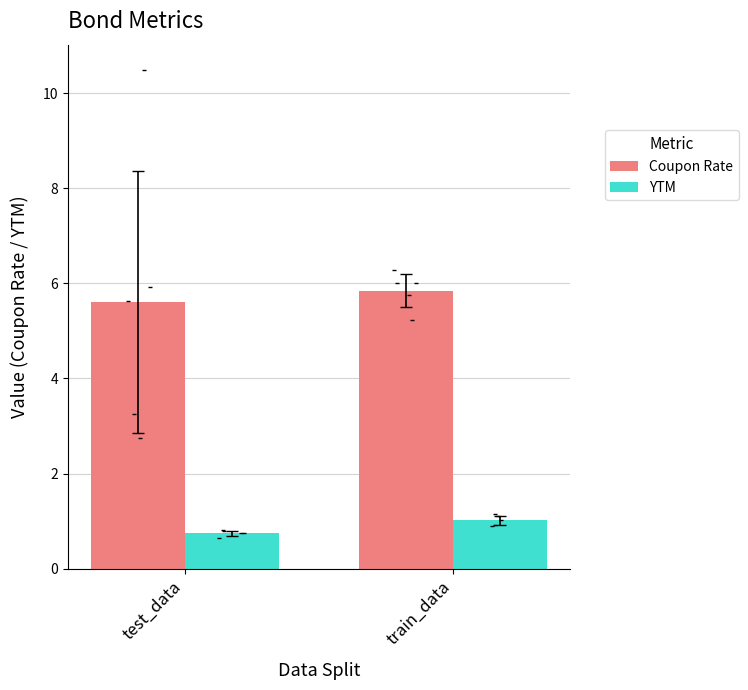

At which category is the sum across all series the highest?

train_data